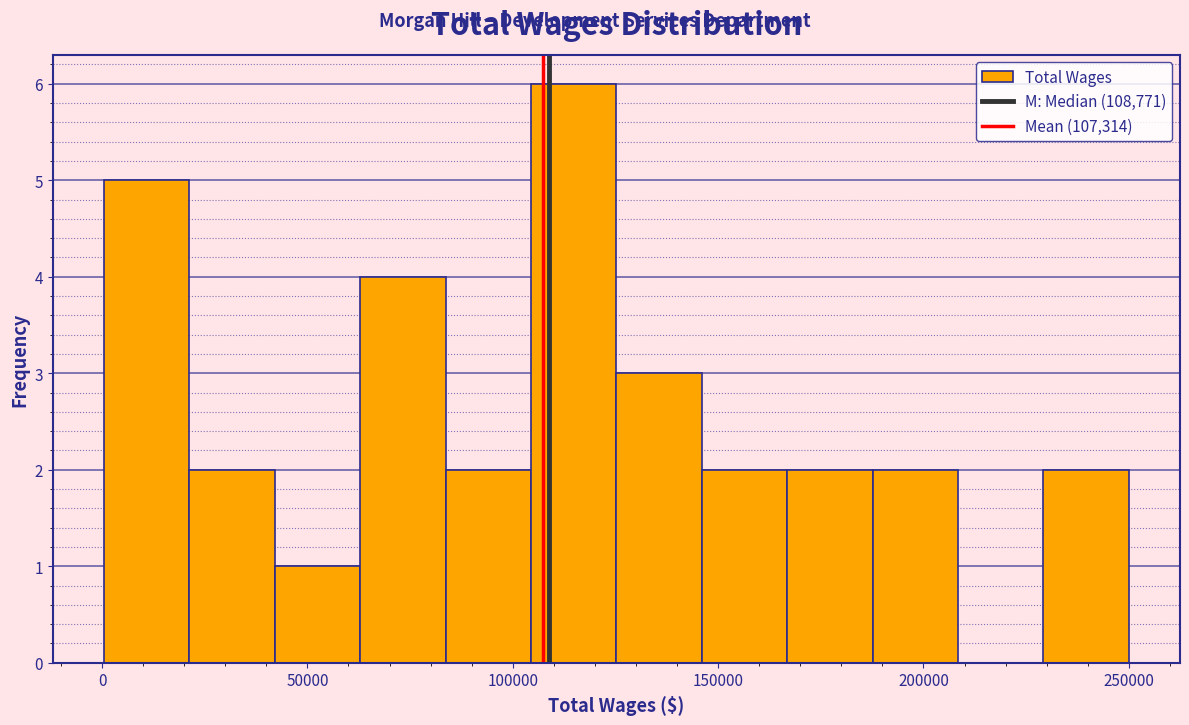

Reading left to right, transcribe this chart: for each bar, give the range it covers on the x-axis and its height. Neither the bar edges nor the heights are printed on the chart, so give them approximately, as read against the axes.

0 to 20000: 5
20000 to 40000: 2
40000 to 65000: 1
65000 to 85000: 4
85000 to 105000: 2
105000 to 125000: 6
125000 to 145000: 3
145000 to 165000: 2
165000 to 190000: 2
190000 to 210000: 2
210000 to 230000: 0
230000 to 250000: 2